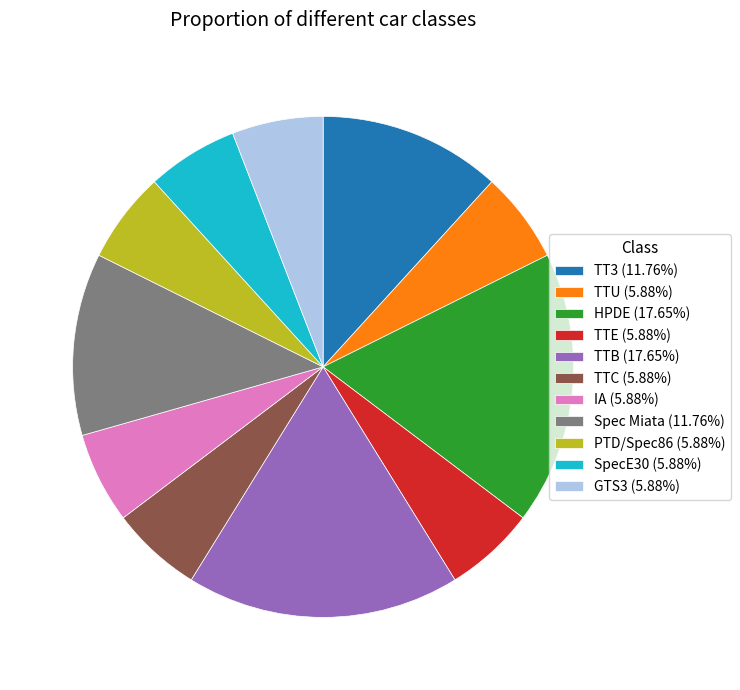

What is the ratio of the value at HPDE to the value at TTE?

3.0